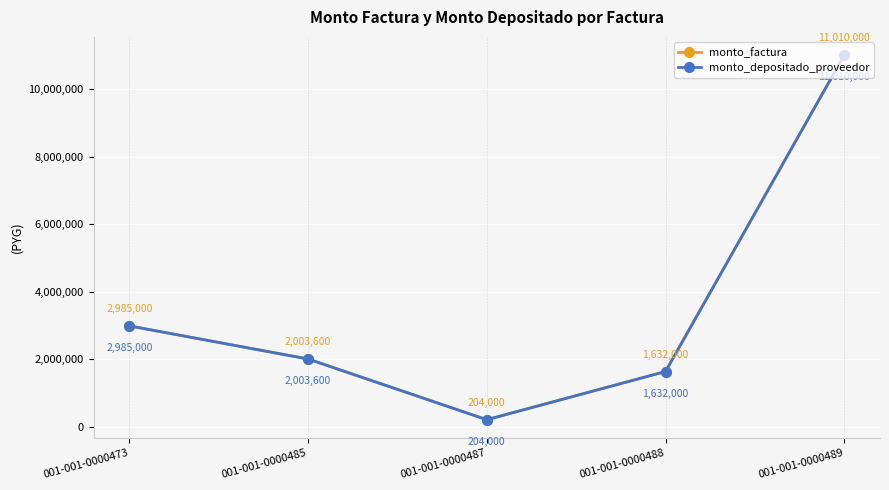

What value does the monto_depositado_proveedor series have at 001-001-0000473, to the nearest 100?

2985000